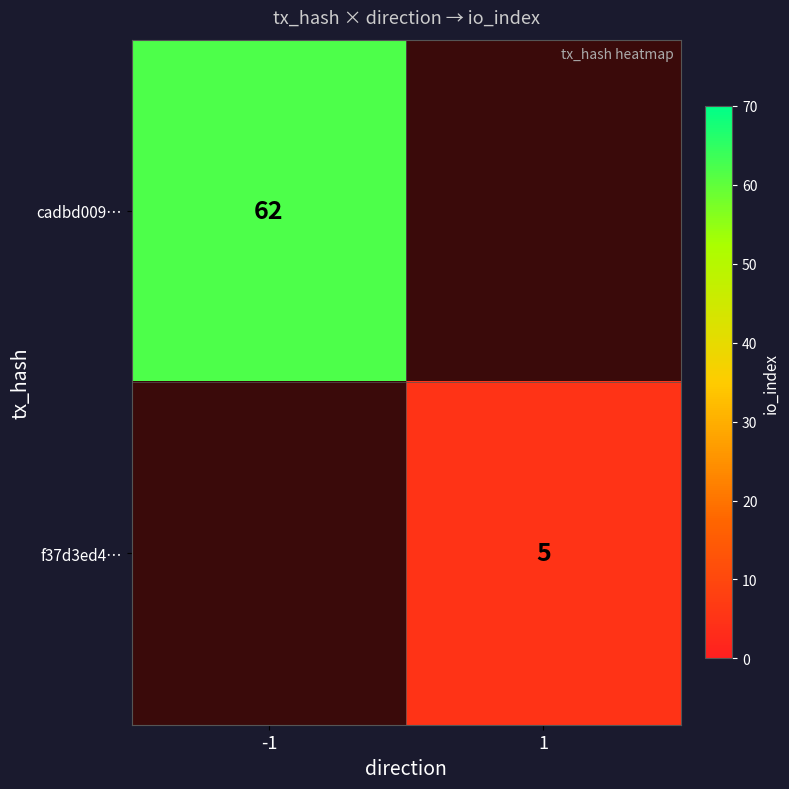

The cadbd009… series shows 62 at -1. True or false?

True